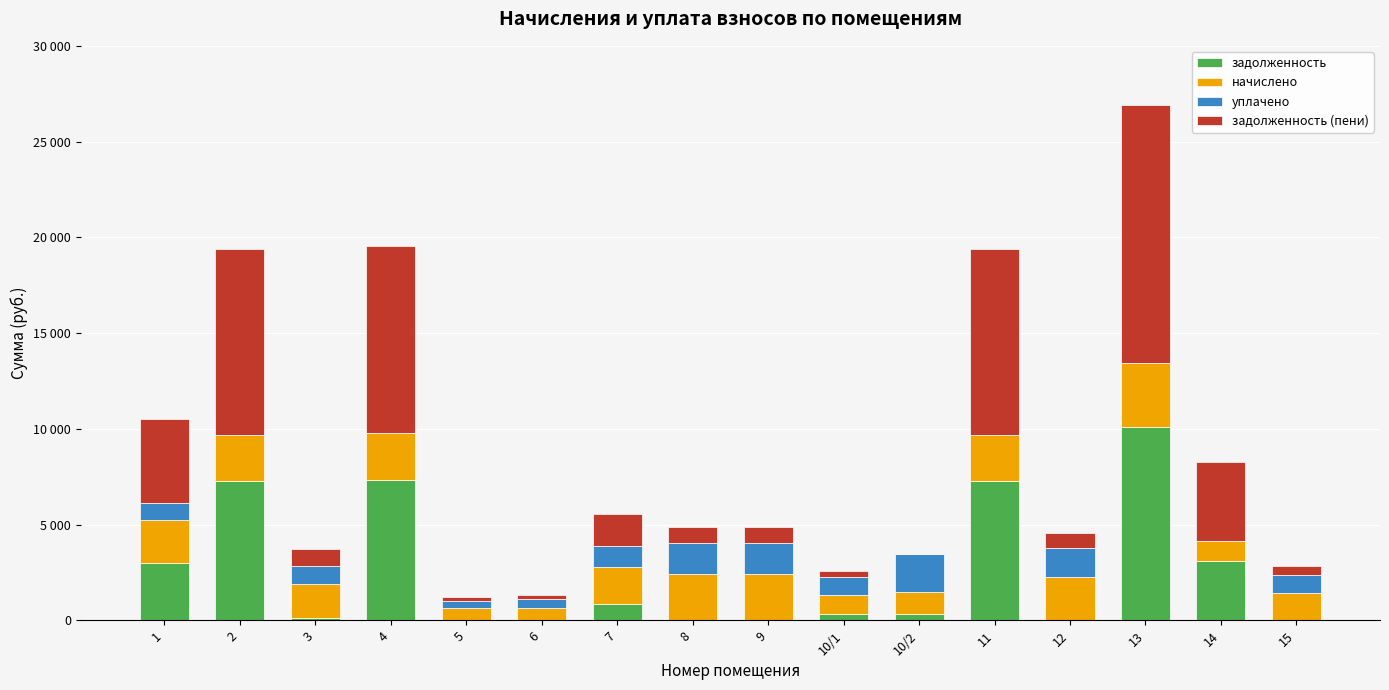

What are all the series names shown in the legend?

задолженность, начислено, уплачено, задолженность (пени)